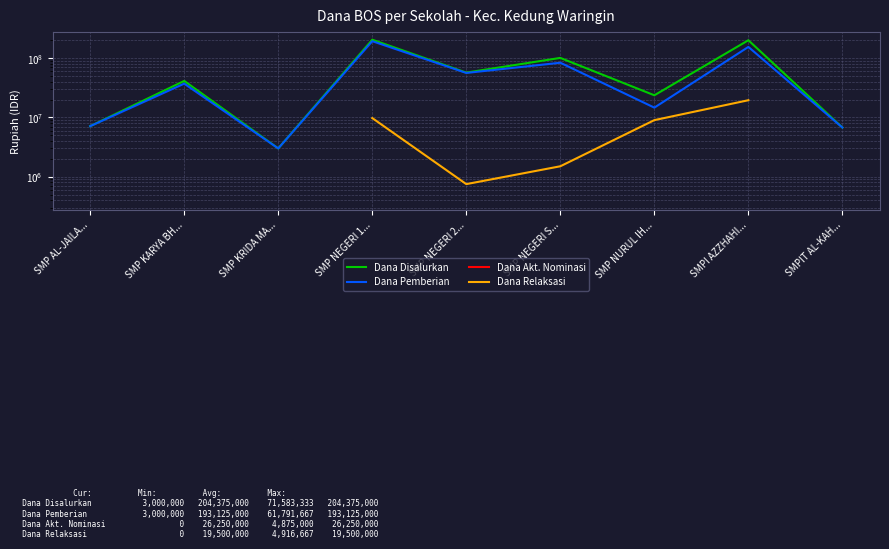

True or false: Dana Pemberian and Dana Akt. Nominasi intersect in this chart.

False